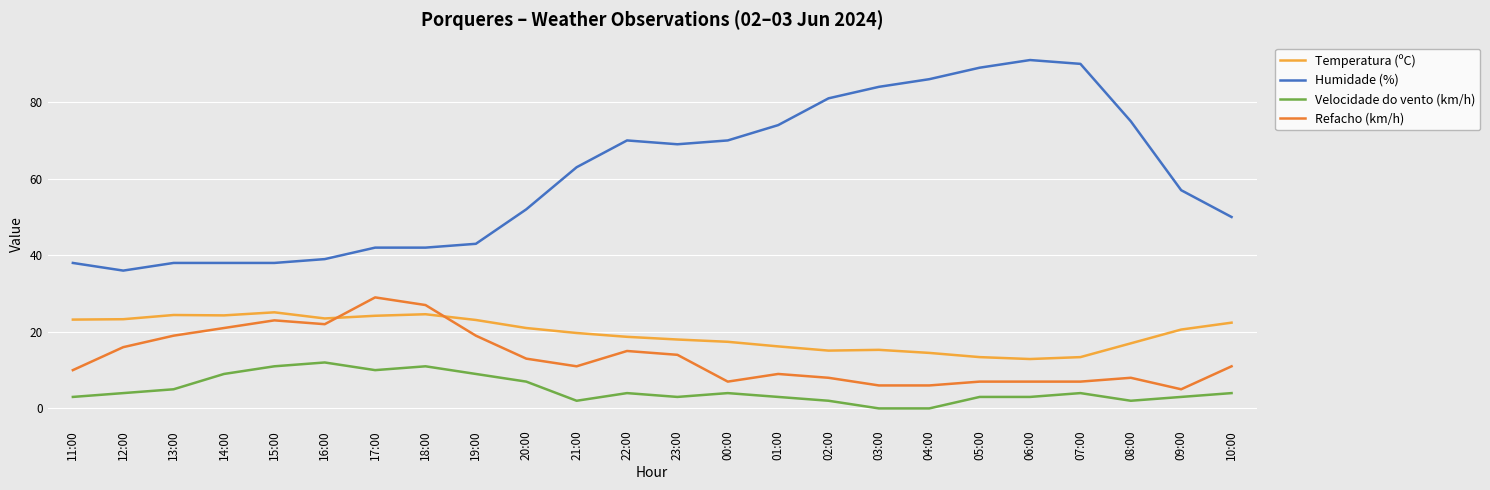

The value of Humidade (%) at 17:00 is 15.6. True or false?

False